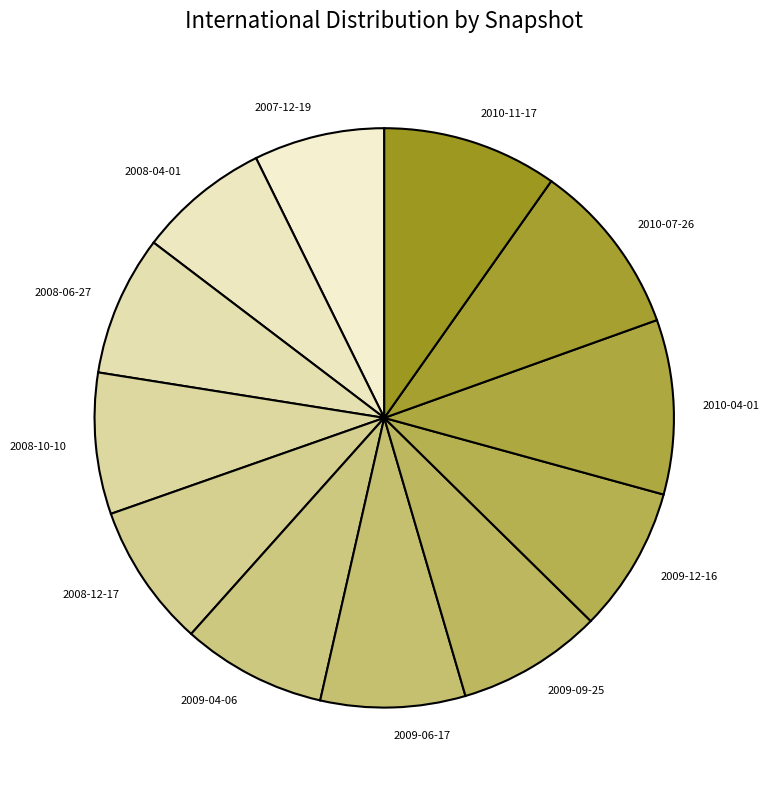

Do 2008-04-01 and 2009-06-17 together represent more than half of the pie?

No